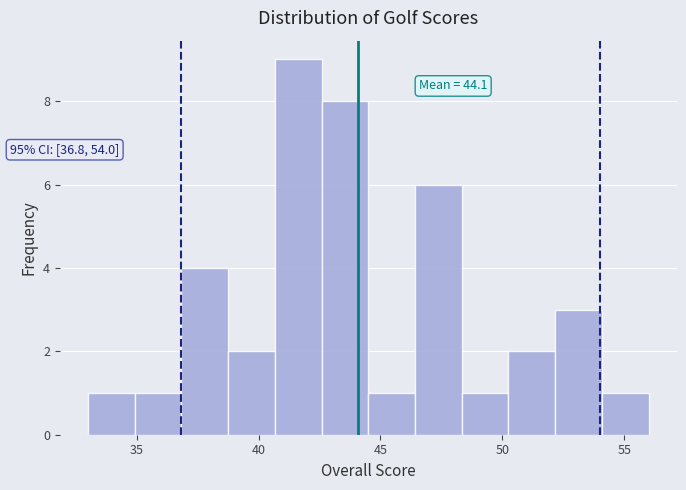

Around what value on the x-axis is the tallest bar? Give the approximate position of its centre, as read against the axis.

41.5